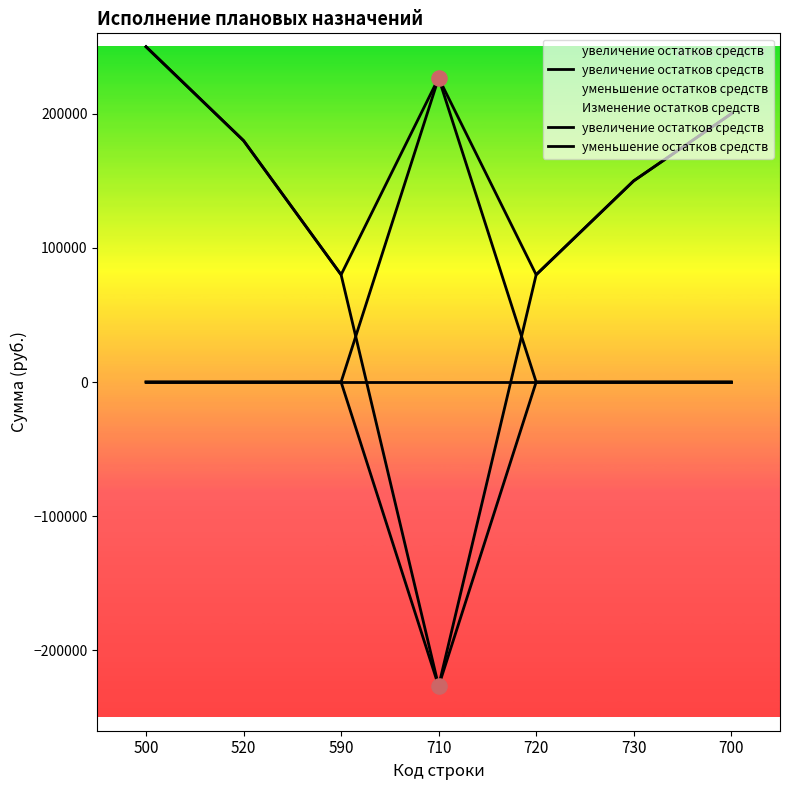

Which series has the largest total across all categories?

уменьшение остатков средств